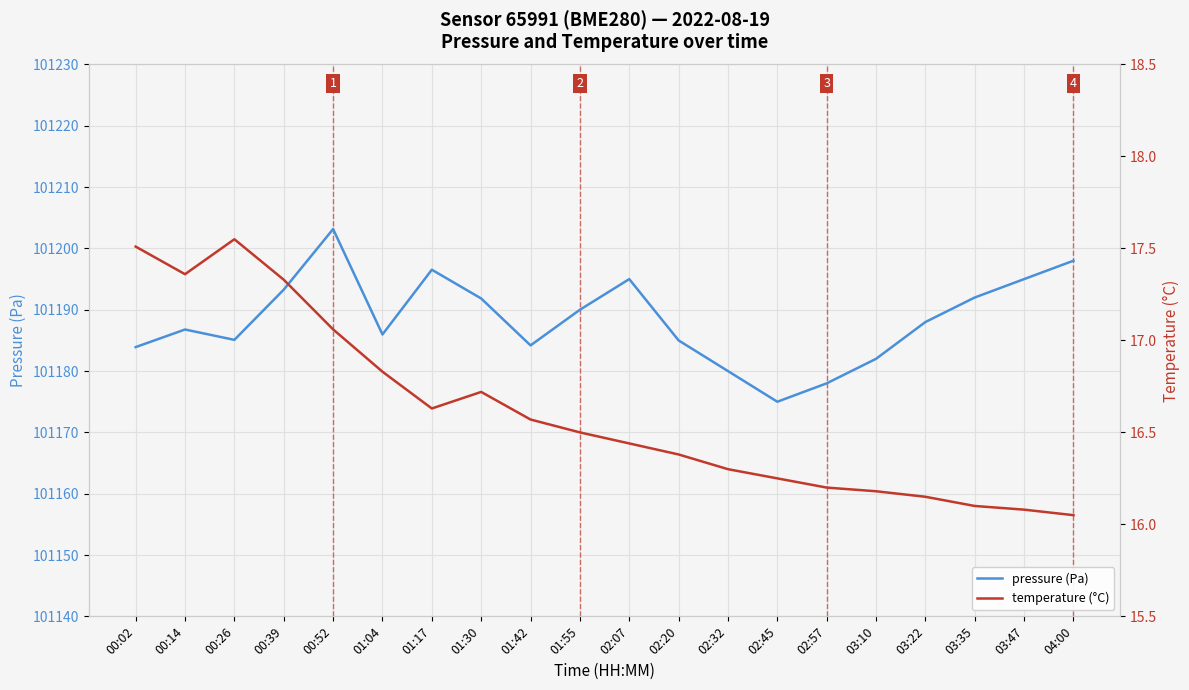

Read the temperature (°C) value at 01:30.

16.7